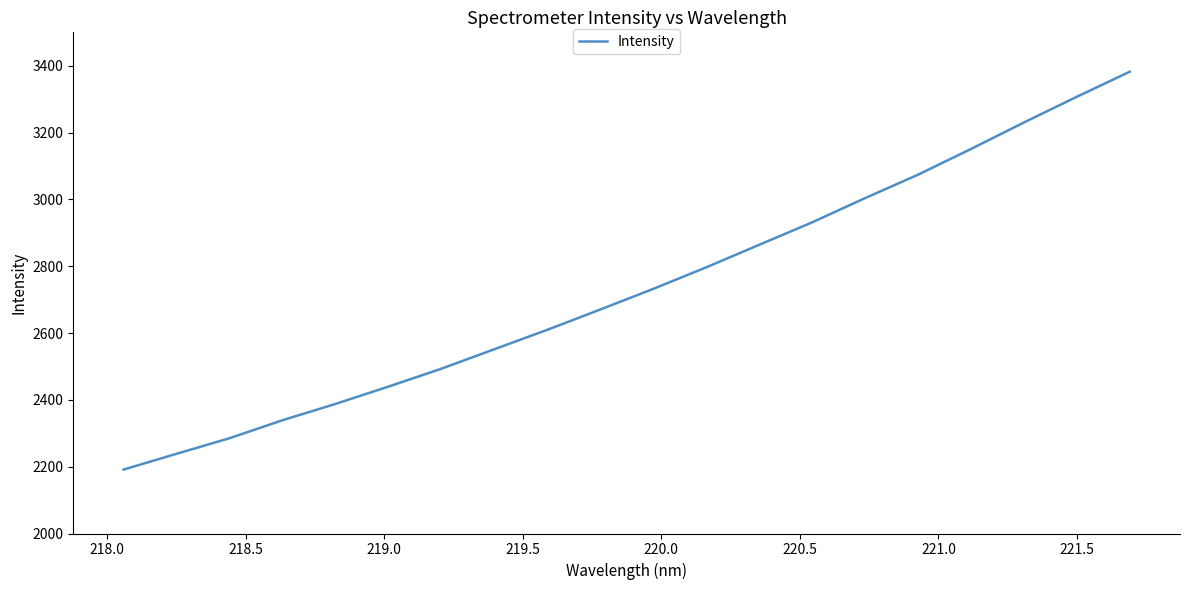

What is the greatest value displayed?

3382.1